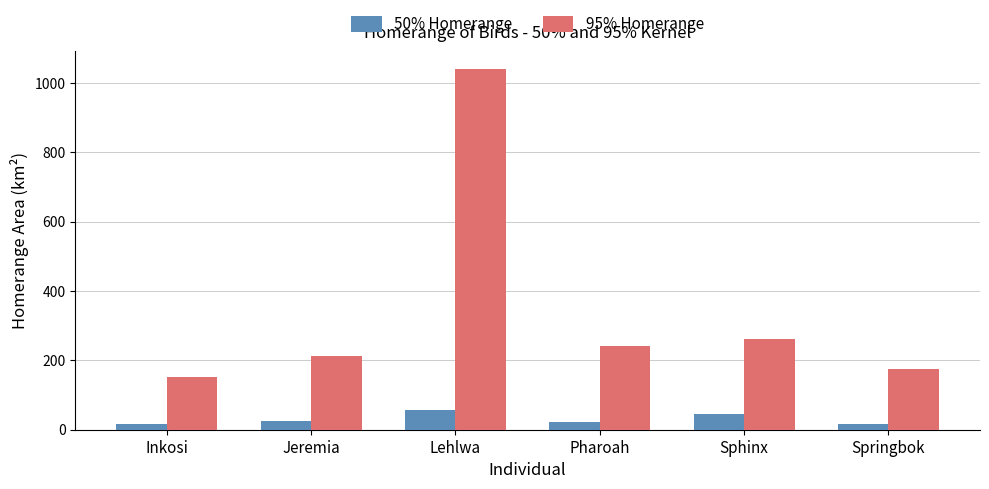

List the series in order of their overall mean, highest first.

95% Homerange, 50% Homerange